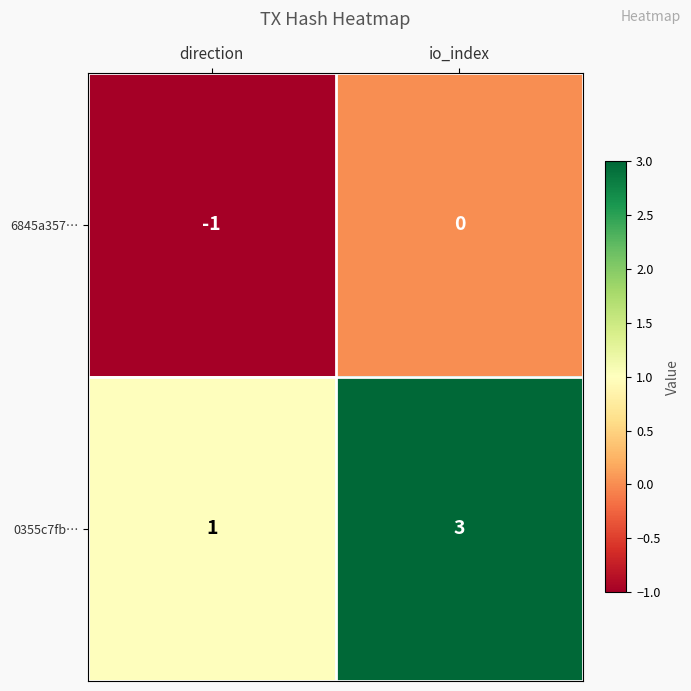

Which series has the largest total across all categories?

0355c7fb…